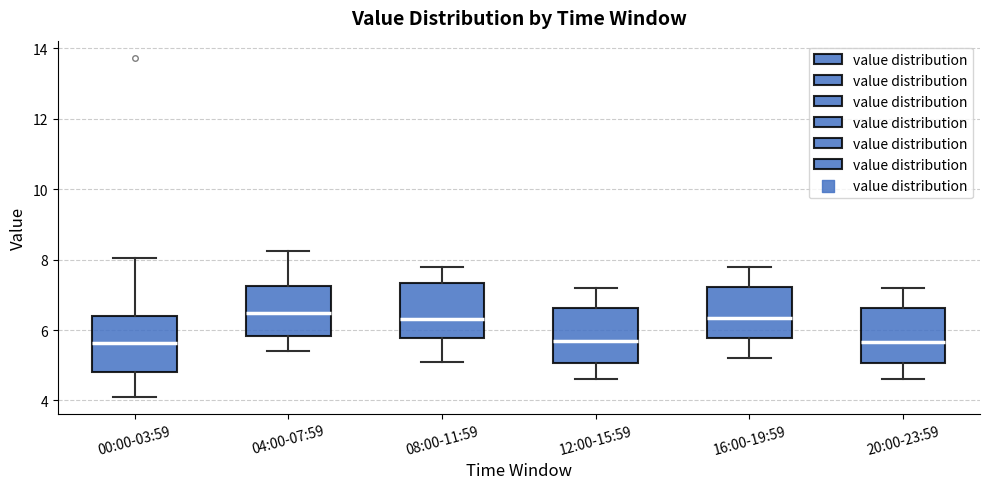

Reading left to right, read every box against the y-axis: the position of its median line, the range the box covers, and the ends of its whiskers. The values are not printed on the chart, so give them approximately, as read against the axis.

00:00-03:59: median 5.6, box 4.8 to 6.4, whiskers 4.2 to 8.0
04:00-07:59: median 6.4, box 5.8 to 7.2, whiskers 5.4 to 8.2
08:00-11:59: median 6.4, box 5.8 to 7.4, whiskers 5.2 to 7.8
12:00-15:59: median 5.8, box 5.0 to 6.6, whiskers 4.6 to 7.2
16:00-19:59: median 6.4, box 5.8 to 7.2, whiskers 5.2 to 7.8
20:00-23:59: median 5.6, box 5.0 to 6.6, whiskers 4.6 to 7.2